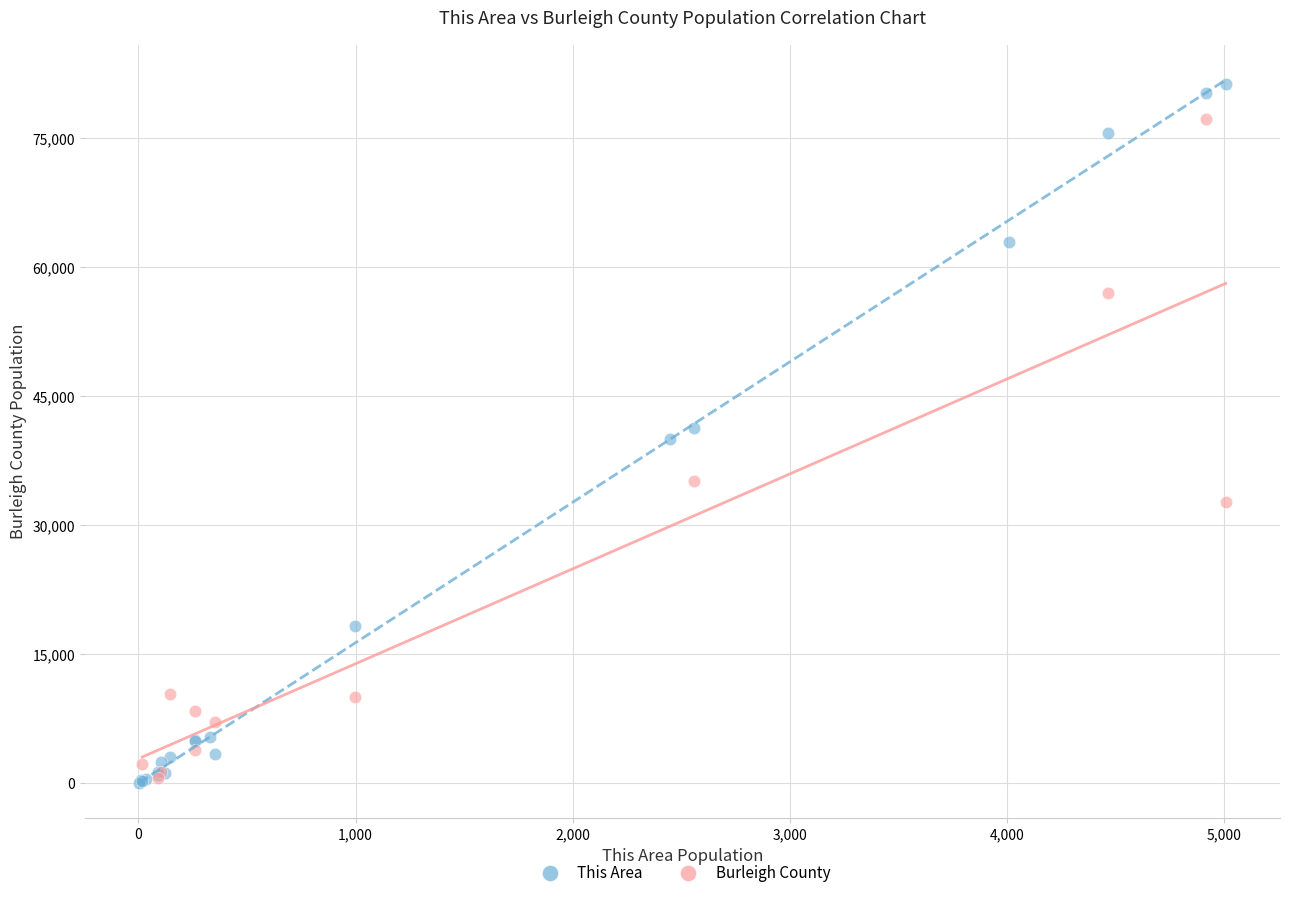

Which series contains the highest Y value?

This Area